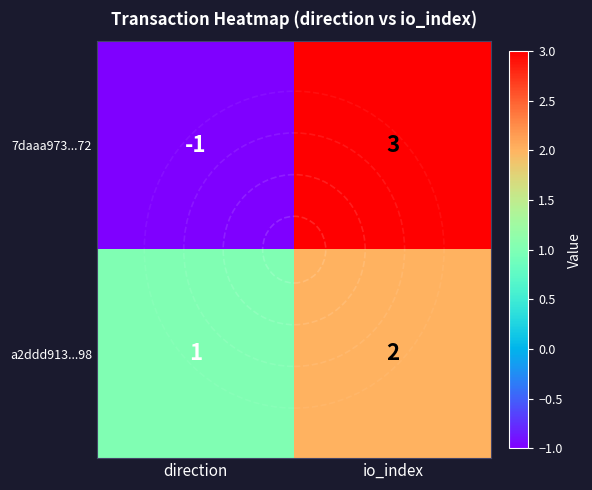

What is the smallest value displayed?

-1